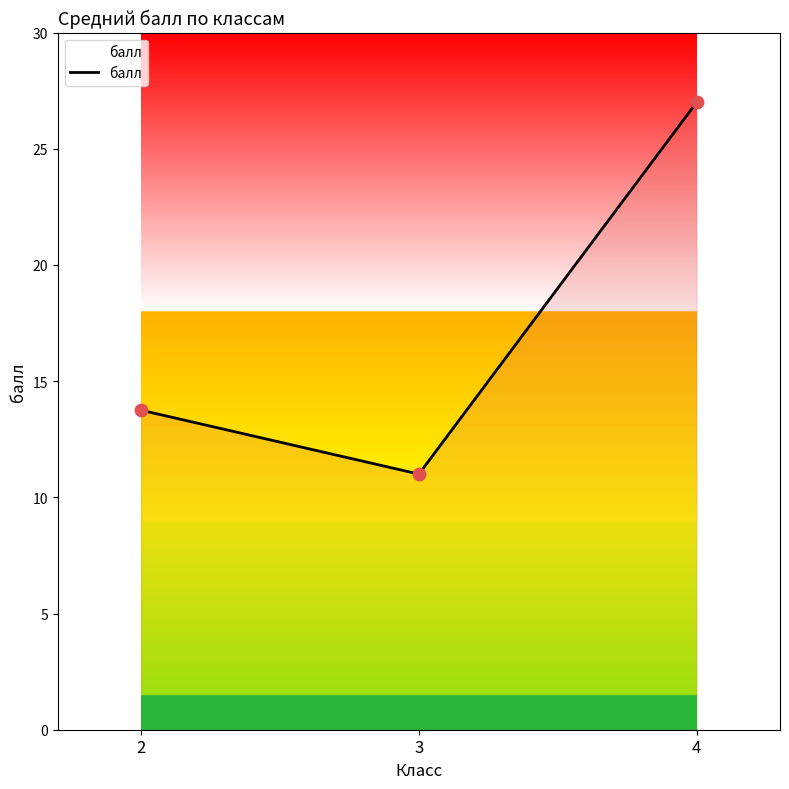

Which has a higher value, 3 or 4?

4